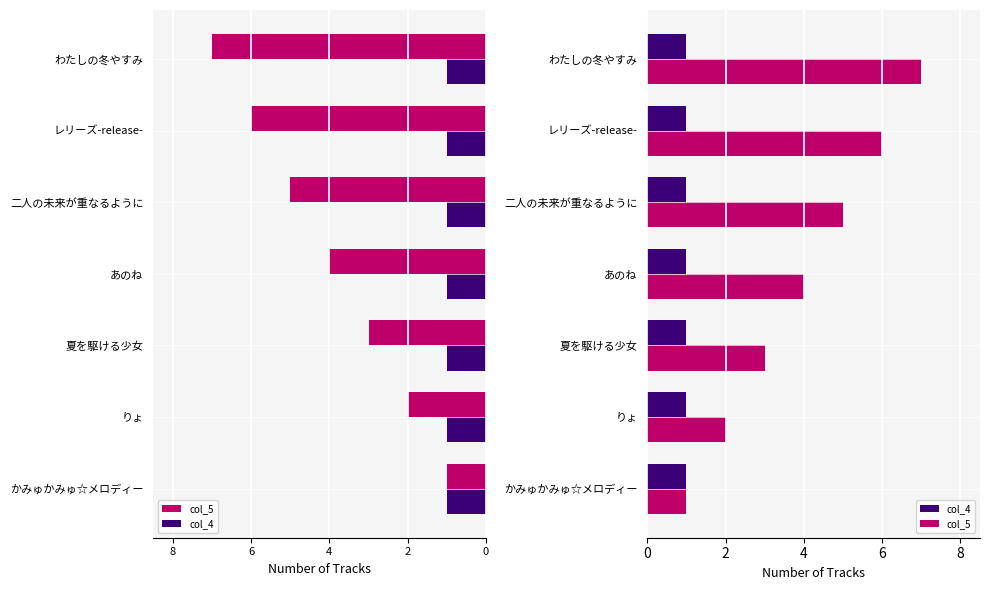

Are the bars horizontal?

Yes